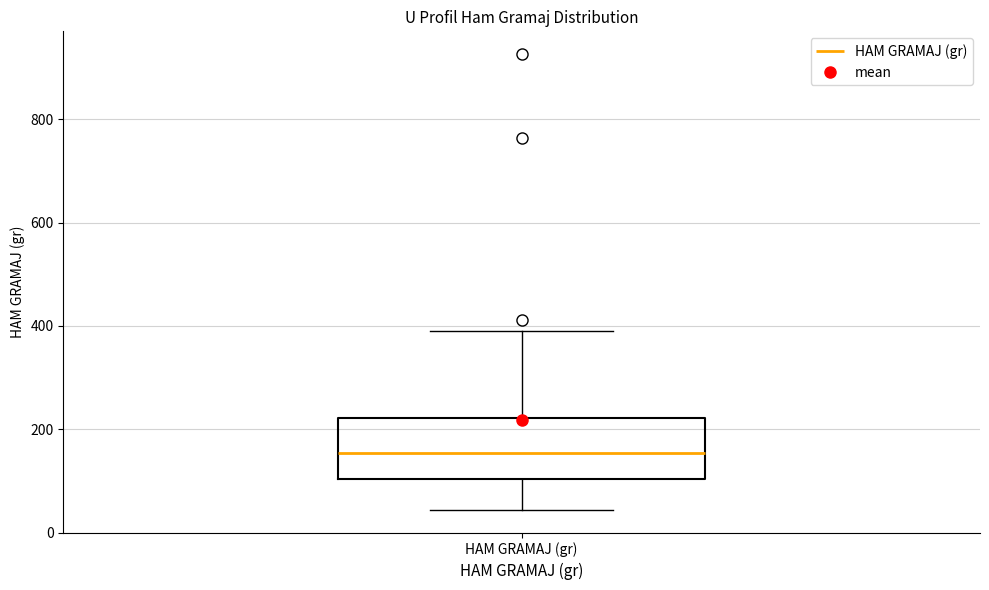

Read this box plot against the y-axis: the position of the median line, the range covered by the box, and the ends of both whiskers. The values are not printed on the chart, so give them approximately, as read against the axis.

median 160, box 100 to 220, whiskers 40 to 400